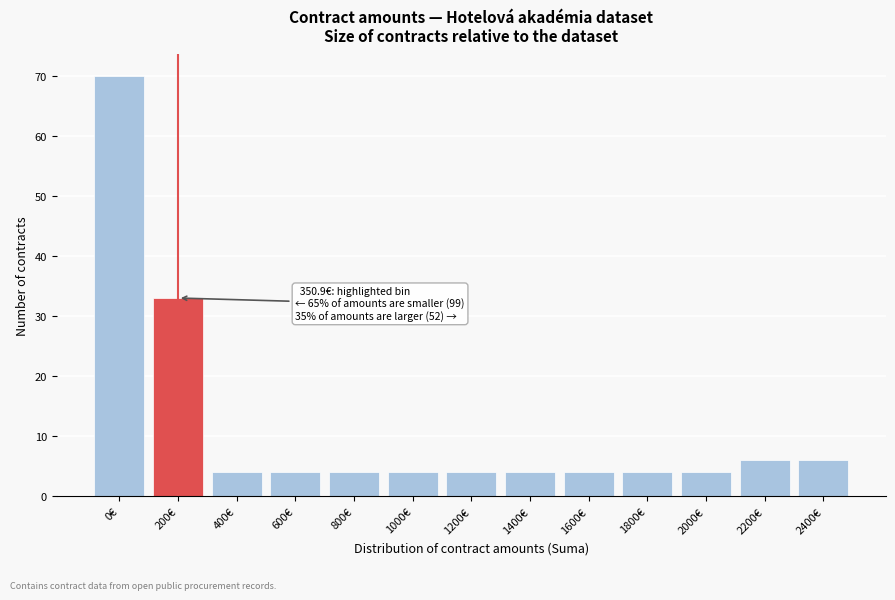

Reading left to right, transcribe all the data shown in this chart.

0€=70	200€=33	400€=4	600€=4	800€=4	1000€=4	1200€=4	1400€=4	1600€=4	1800€=4	2000€=4	2200€=6	2400€=6